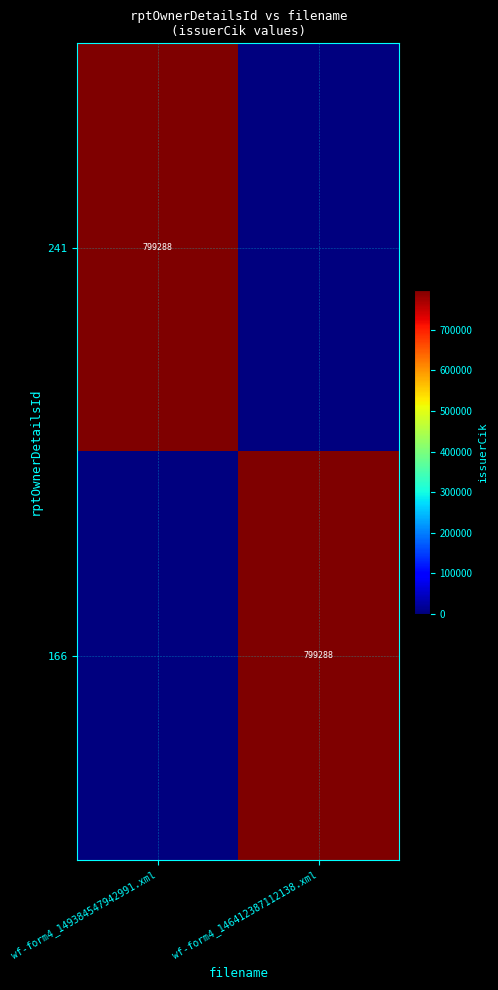

True or false: 241 has a value of 219322 at wf-form4_149384547942991.xml.

False